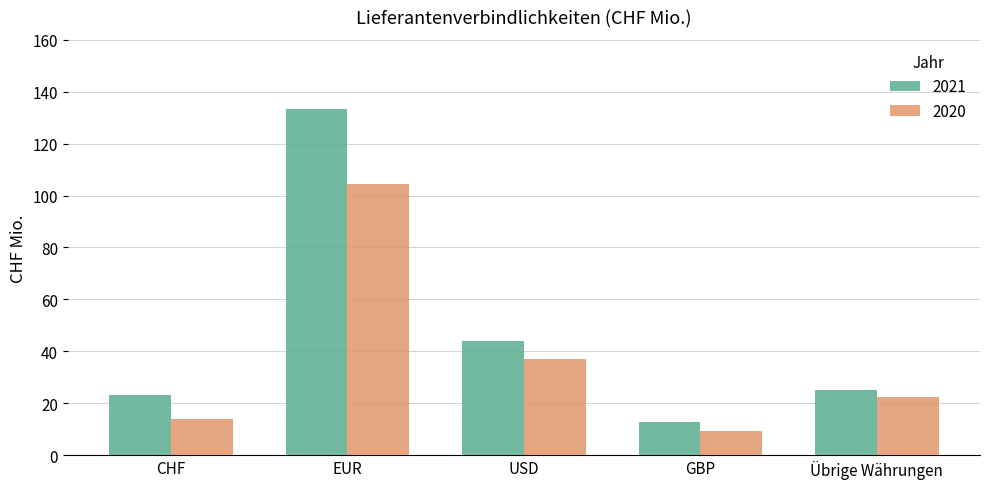

What position from the left is USD?

3